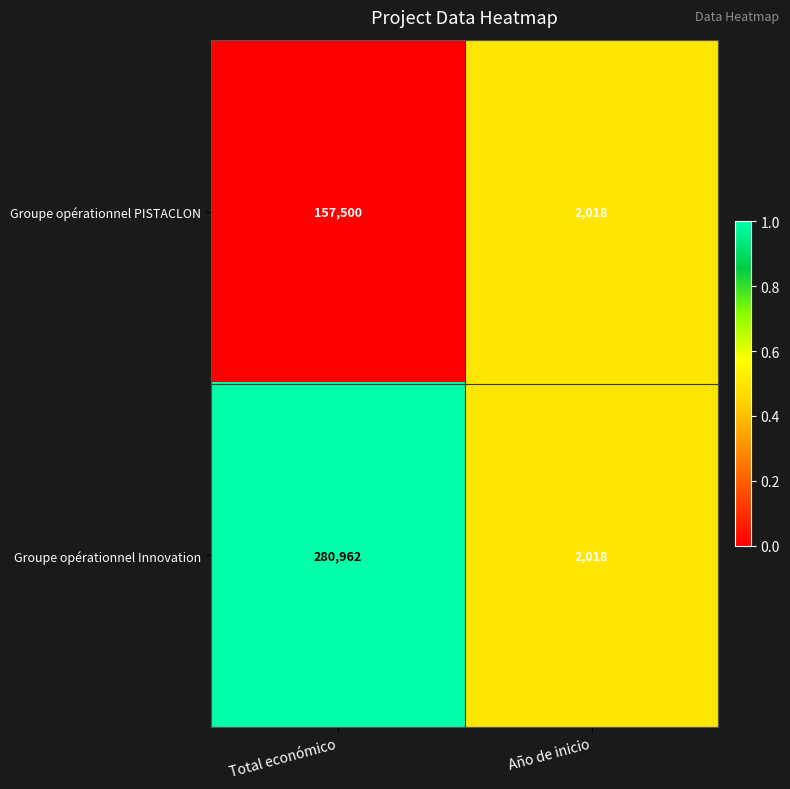

At Total económico, list the series in order from largest to smallest.

Groupe opérationnel Innovation, Groupe opérationnel PISTACLON